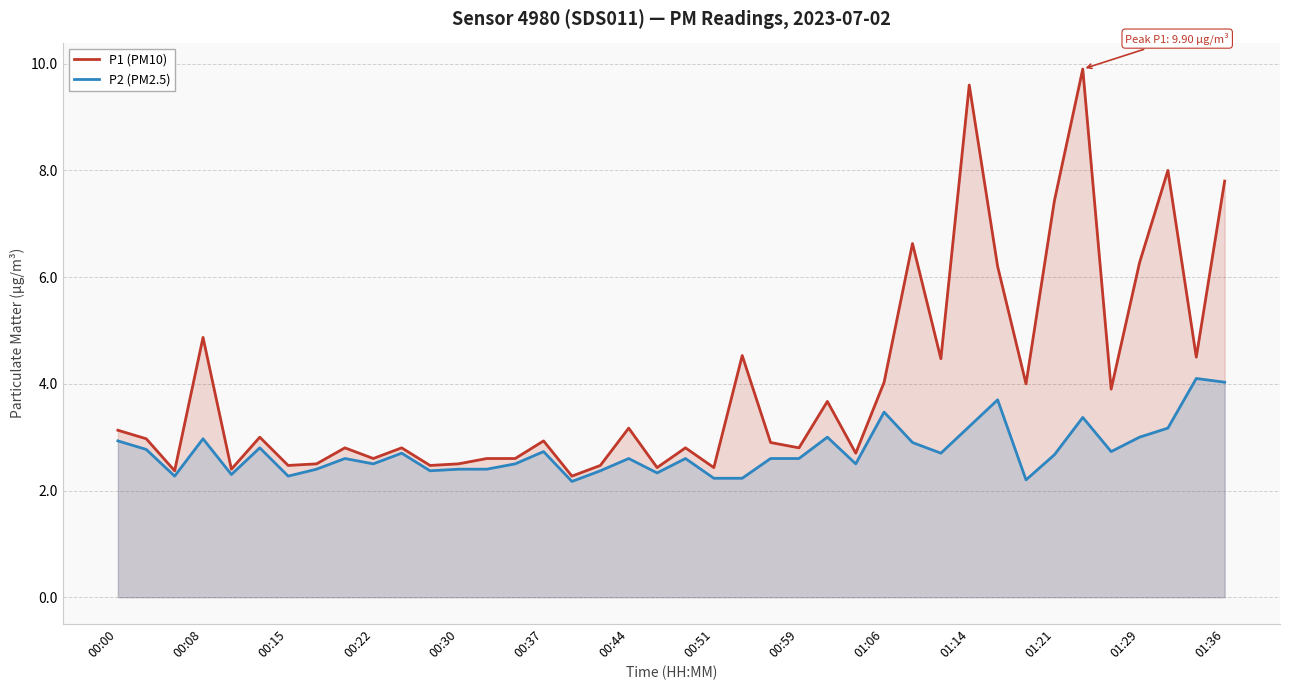

What is the sum of all P1 (PM10) values?

159.9